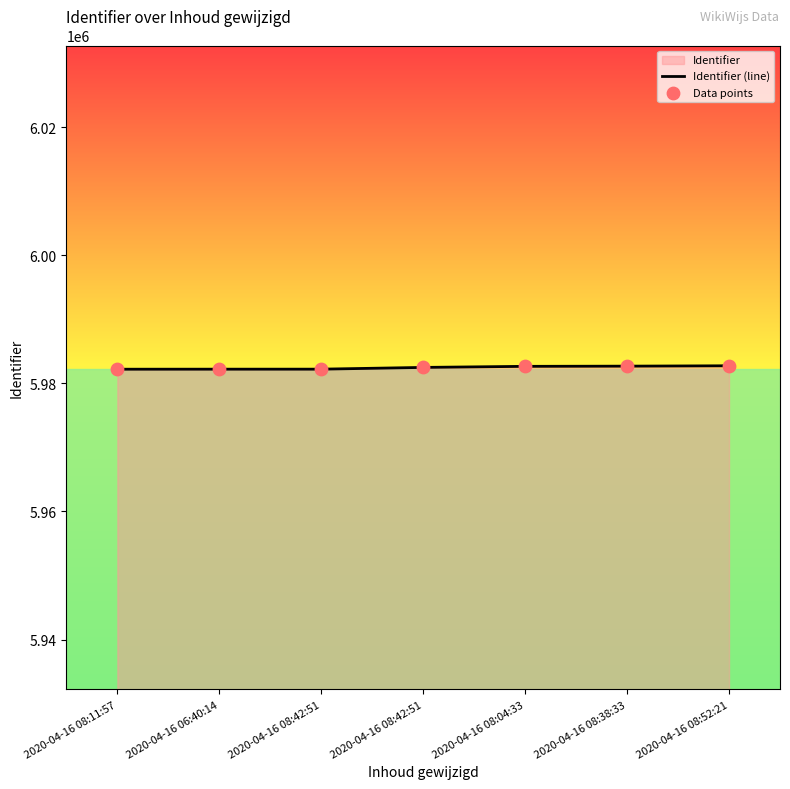

Which series contains the lowest Y value?

Identifier (line)